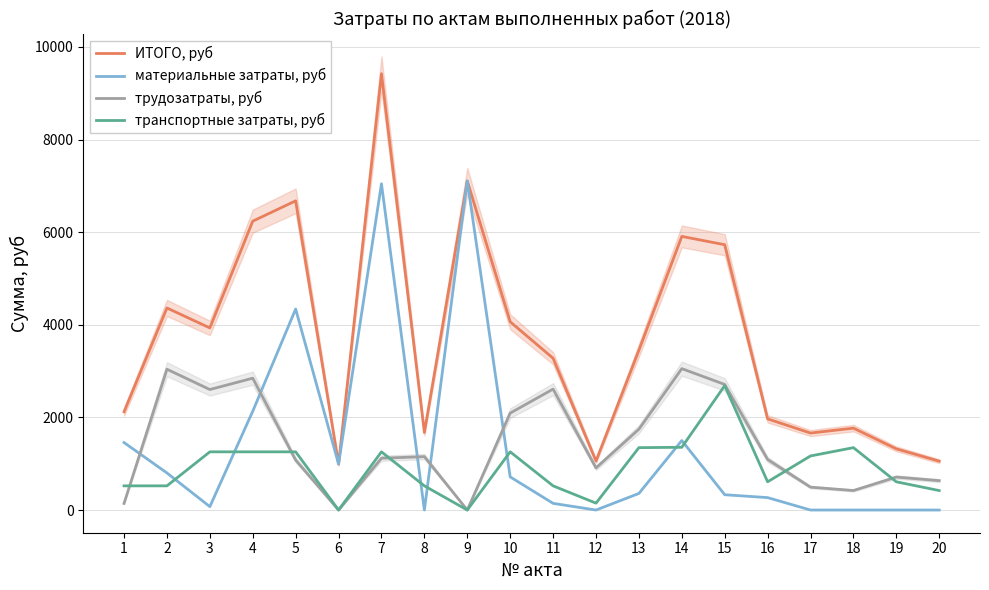

Where do трудозатраты, руб and материальные затраты, руб first cross each other?

1 and 2